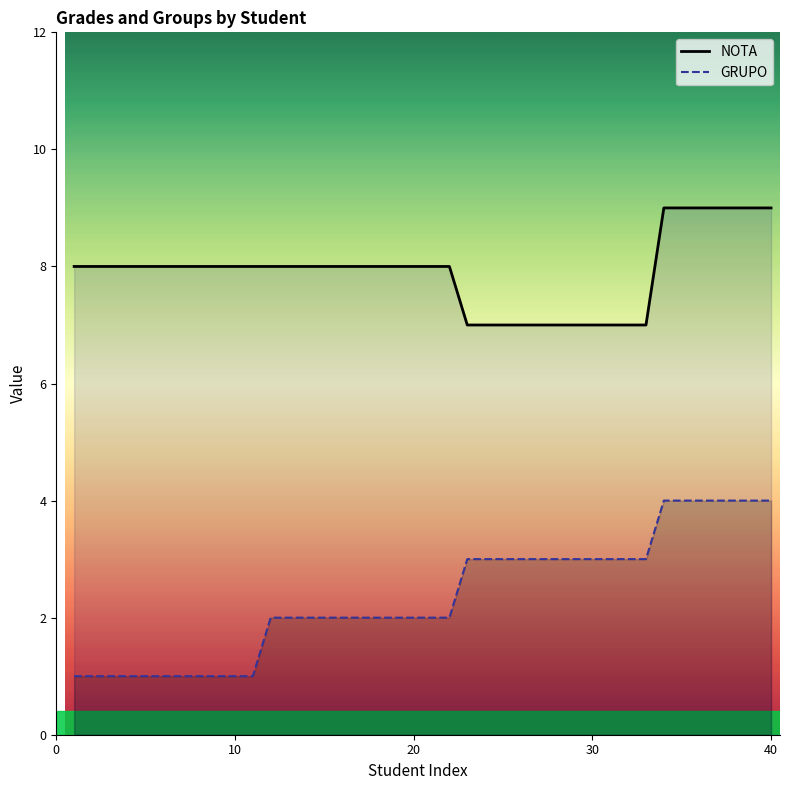

True or false: NOTA has more than 0 interior local peaks.

False